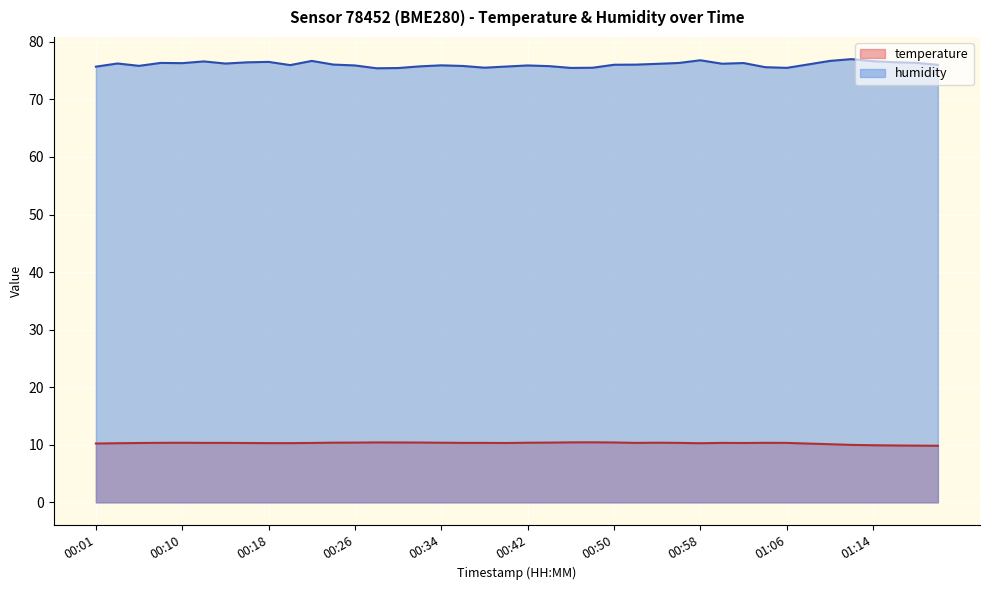

Which series has the largest range (max minus min)?

humidity